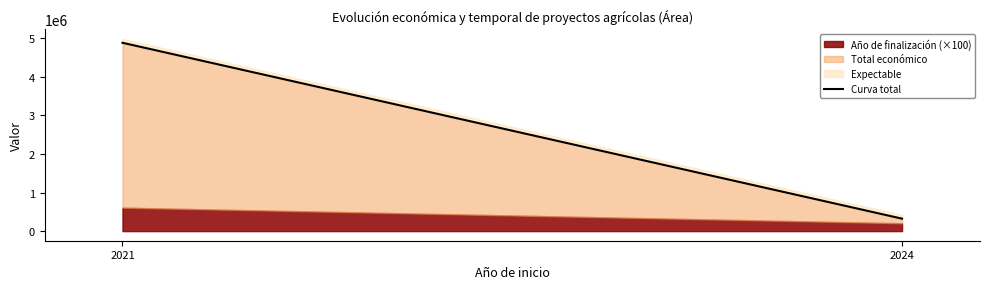

What is the value of the 1st point from the left?

4879323